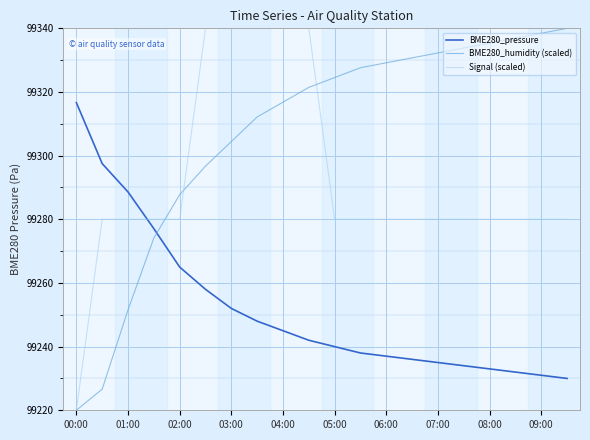

What is the smallest value displayed?

99220.0